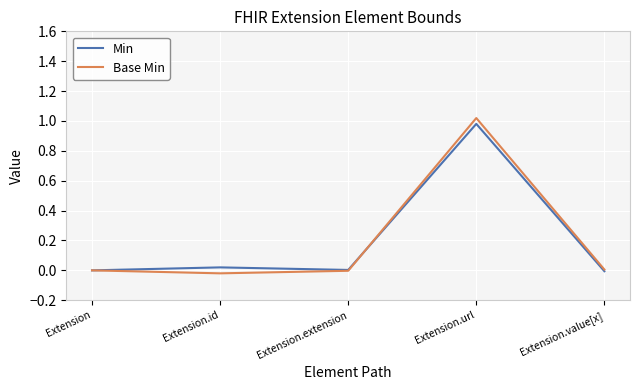

How many times do Min and Base Min cross each other?

1